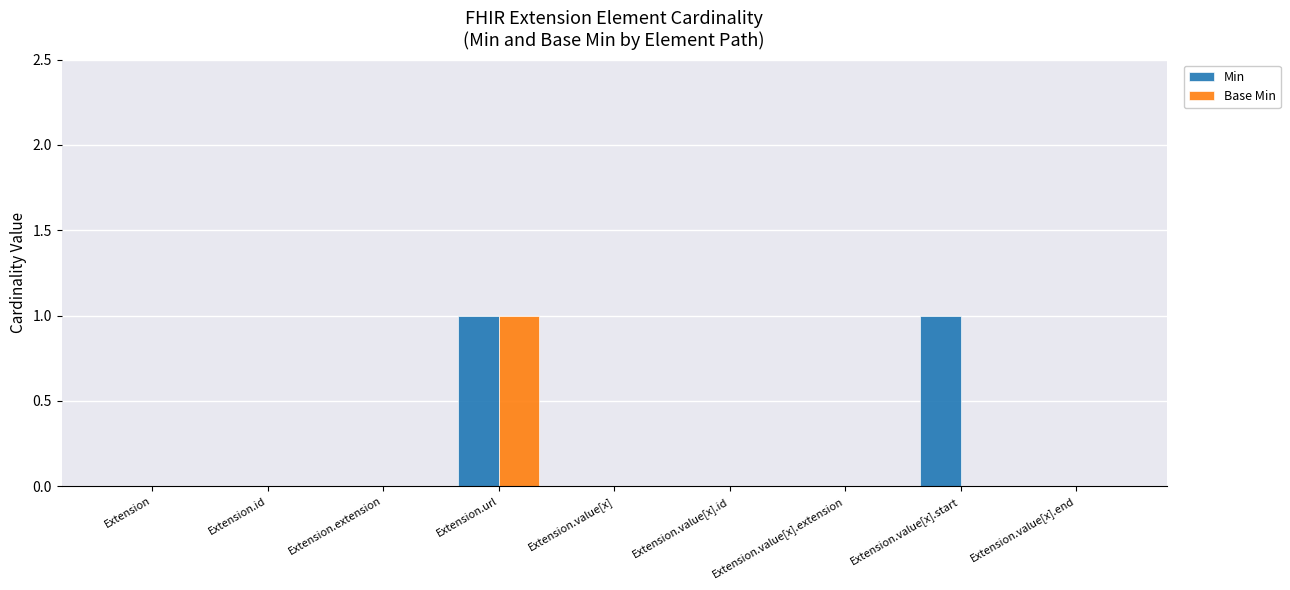

The value of Min at Extension.value[x].end is -1. True or false?

False